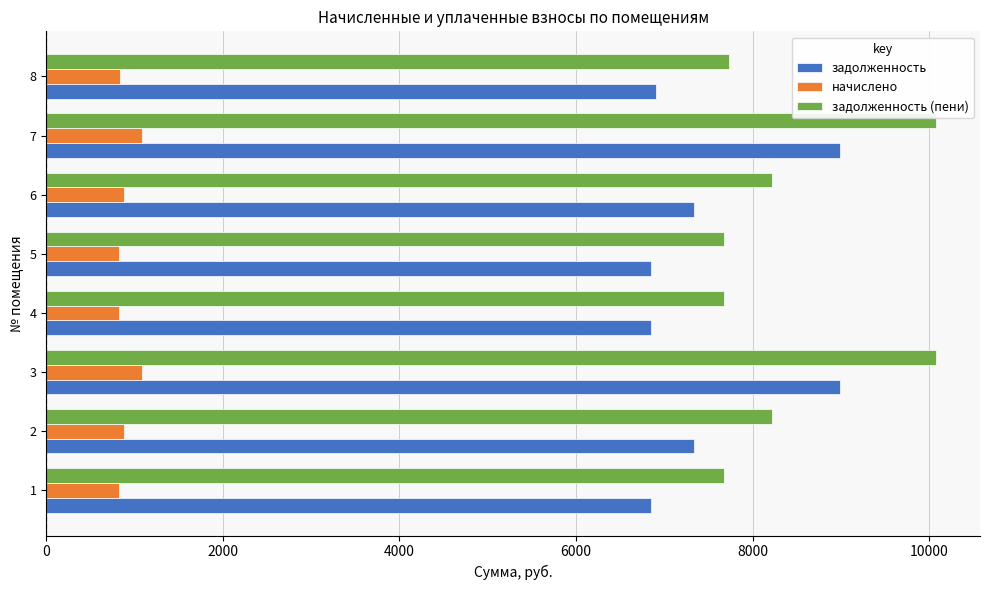

Is the value of начислено at 3 greater than the value of задолженность at 3?

No